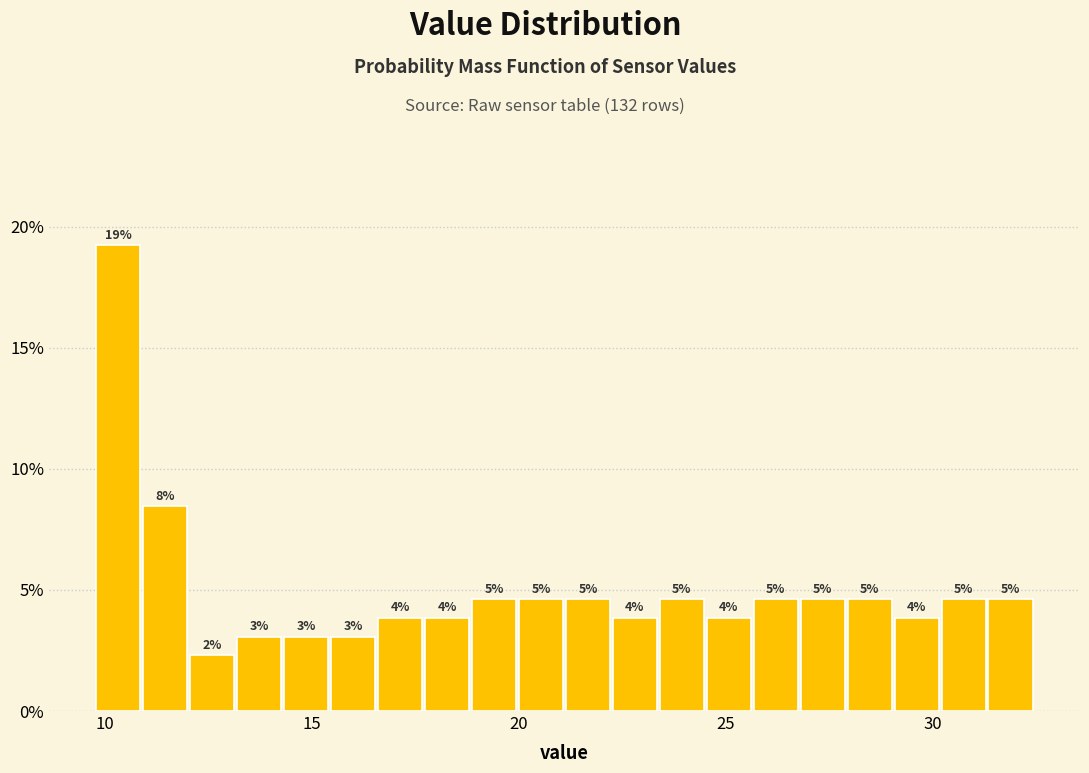

Around what value on the x-axis is the tallest bar? Give the approximate position of its centre, as read against the axis.

10.5